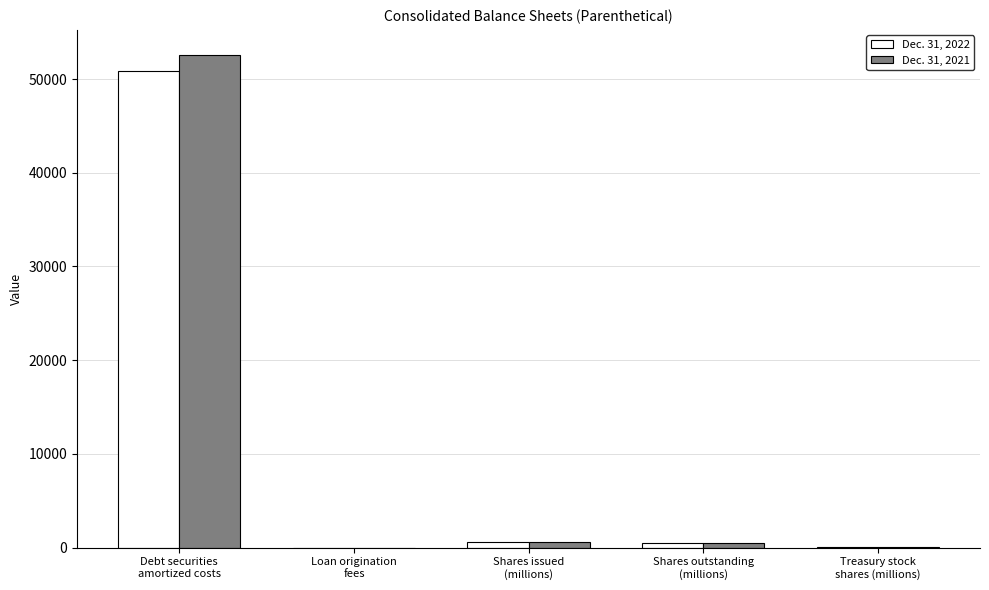

What is the approximate value of Dec. 31, 2021 at Shares outstanding
(millions)?

508